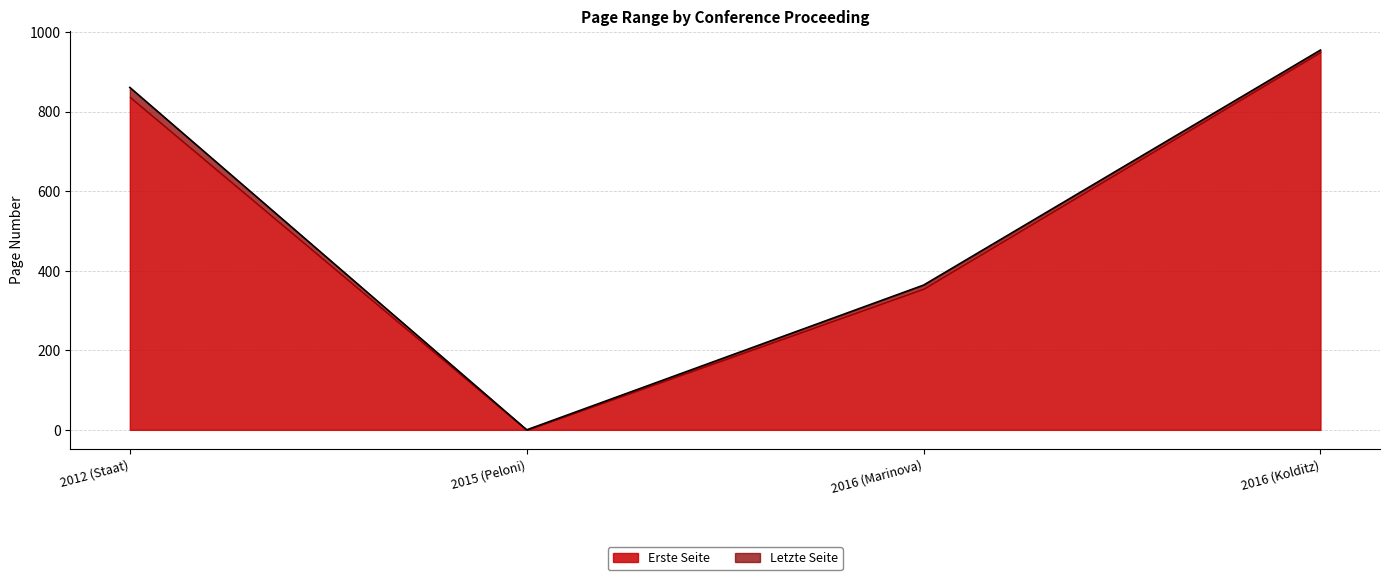

Does the chart have visible grid lines?

Yes